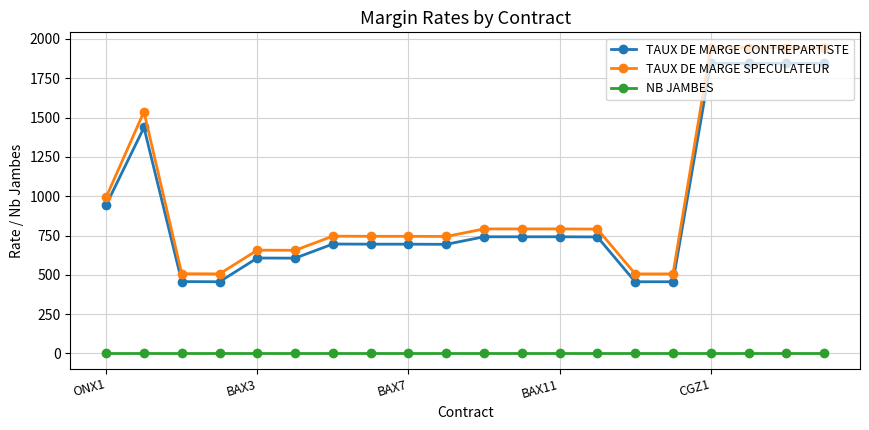

Which series has the largest range (max minus min)?

TAUX DE MARGE SPECULATEUR